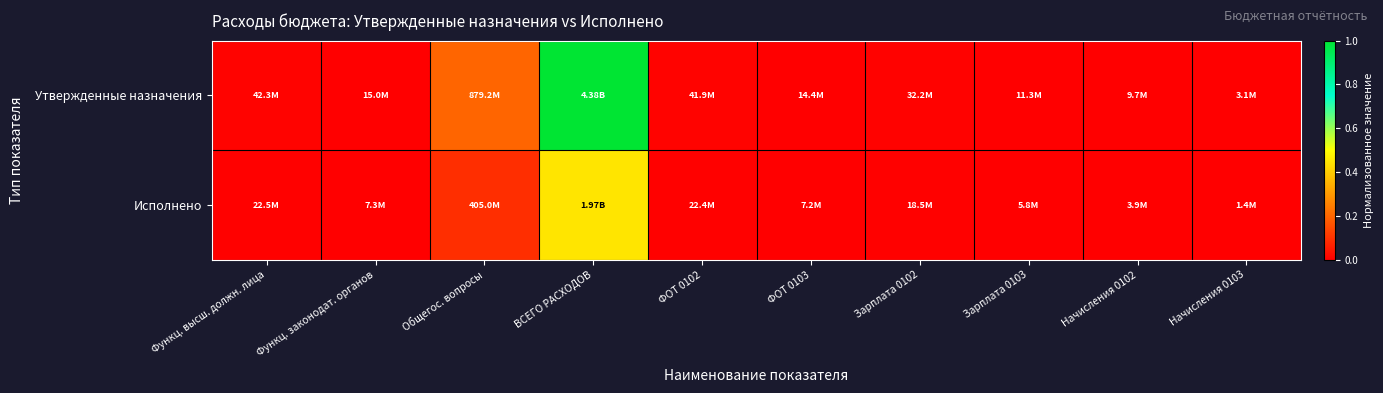

List the series in order of their overall mean, lowest first.

Исполнено, Утвержденные назначения